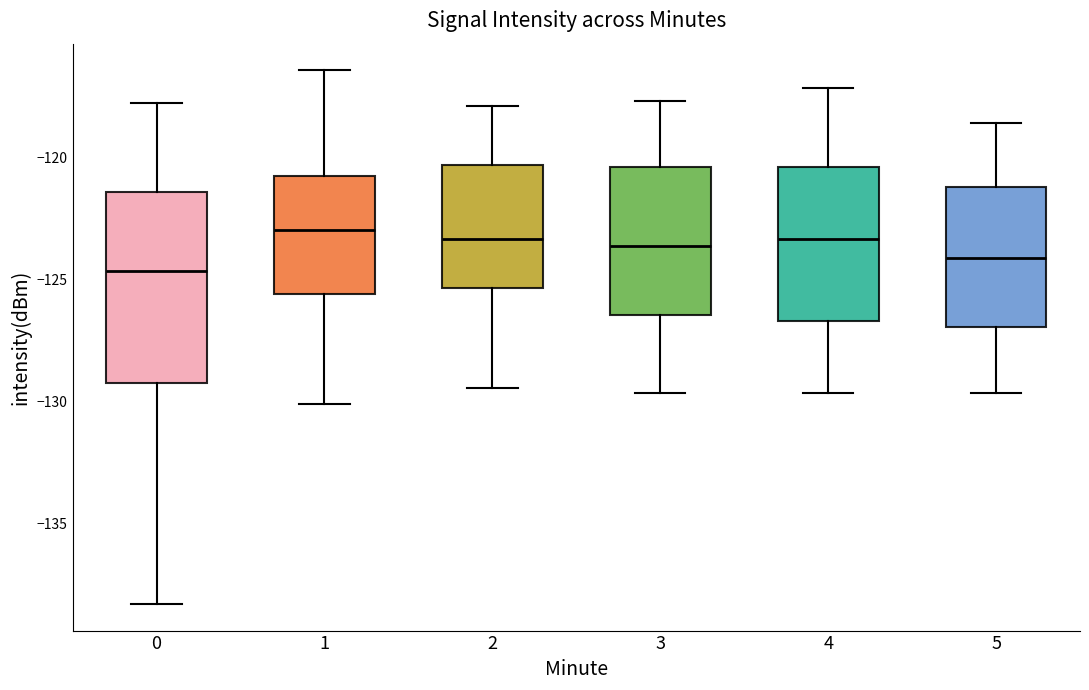

Reading left to right, transcribe this box plot: for each box, give where its median line is, the range the box spans, and where its two whiskers end, as read against the y-axis. The values are not printed on the chart, so give them approximately, as read against the axis.

0: median -124.5, box -129.0 to -121.5, whiskers -138.5 to -118.0
1: median -123.0, box -125.5 to -120.5, whiskers -130.0 to -116.5
2: median -123.5, box -125.5 to -120.5, whiskers -129.5 to -118.0
3: median -123.5, box -126.5 to -120.5, whiskers -129.5 to -117.5
4: median -123.5, box -126.5 to -120.5, whiskers -129.5 to -117.0
5: median -124.0, box -127.0 to -121.0, whiskers -129.5 to -118.5